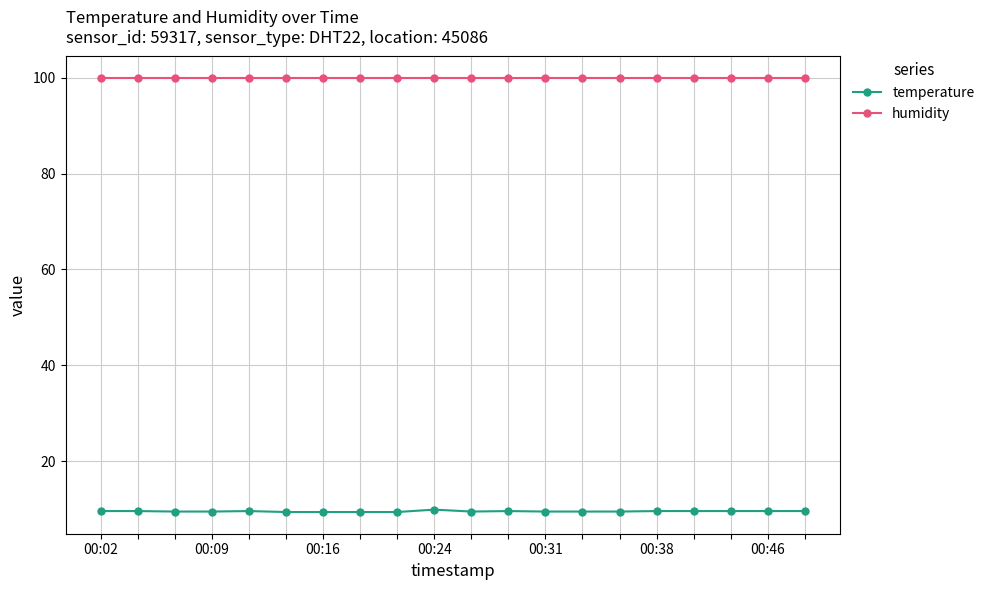

Which series has the widest spread of values?

temperature